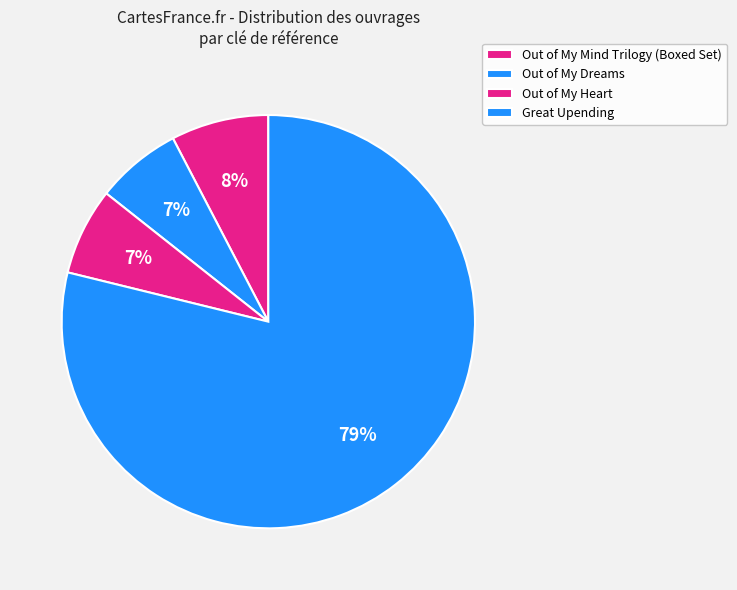

What percentage is the Out of My Mind Trilogy (Boxed Set) slice, to the nearest percent?

8%